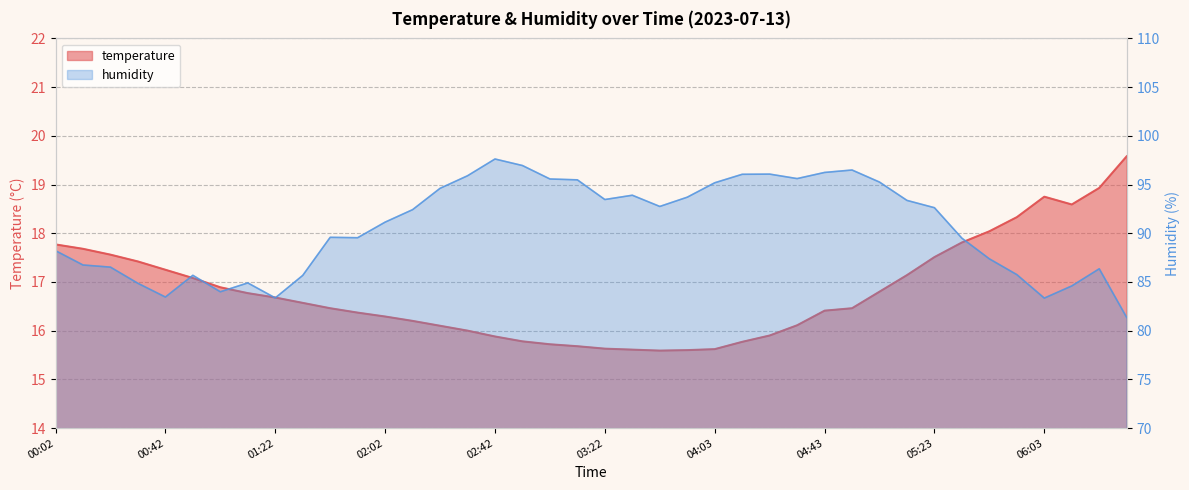

Which series has the largest total across all categories?

humidity